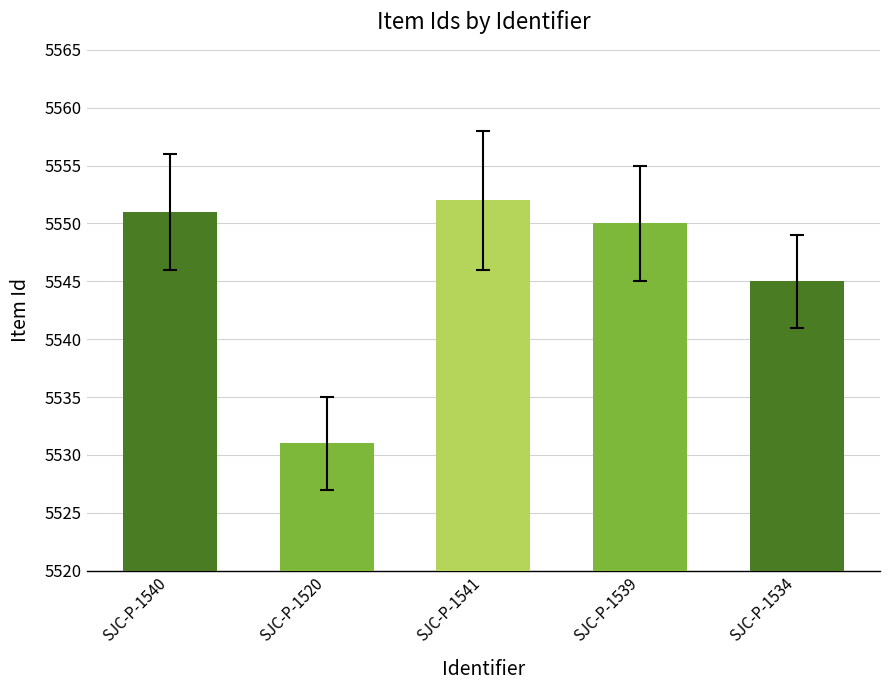

What is the label of the 2nd bar from the right?

SJC-P-1539